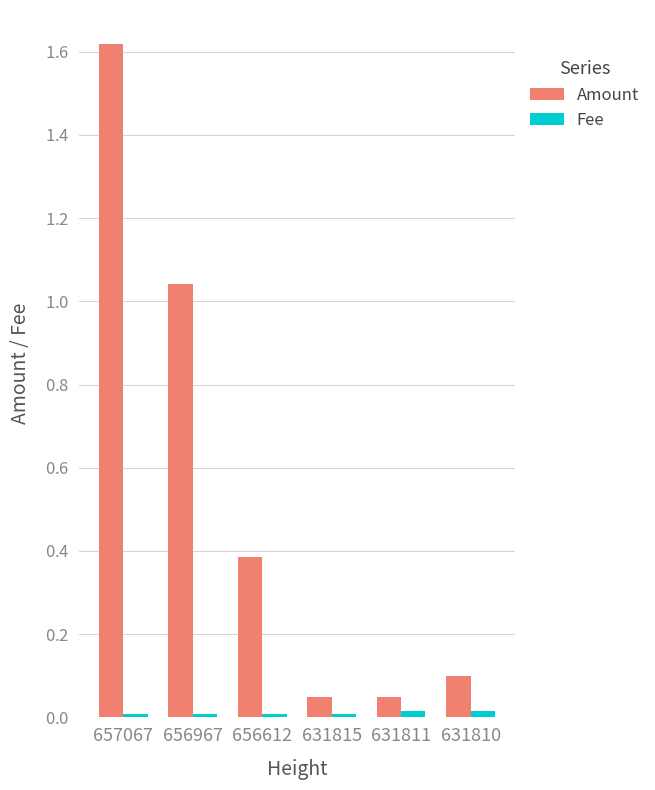

Does the chart contain any negative values?

No